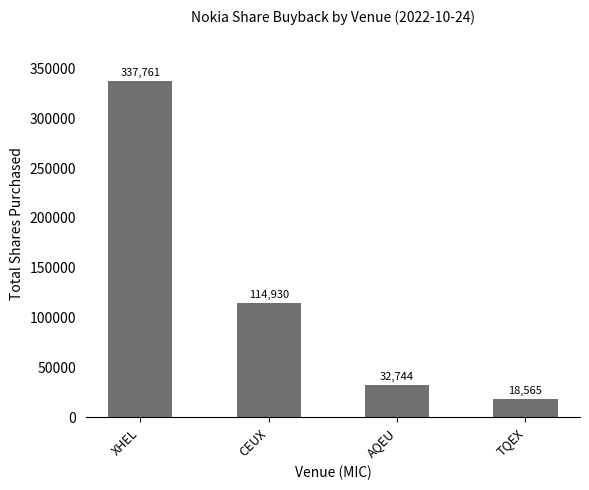

What is the minimum value shown in the chart?

18565